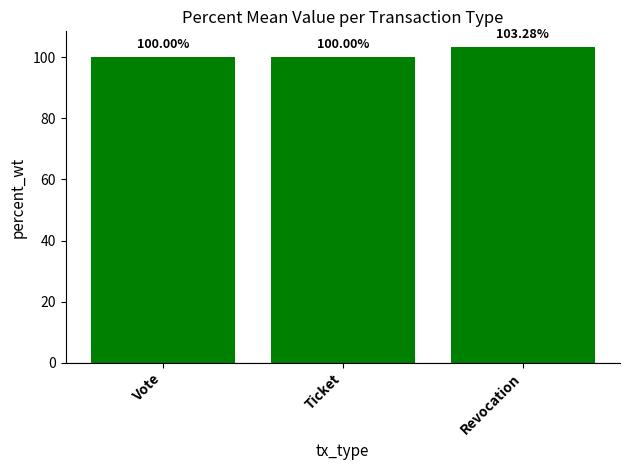

Reading right to left, list all the values displayed in this chart.

103.3	100.0	100.0